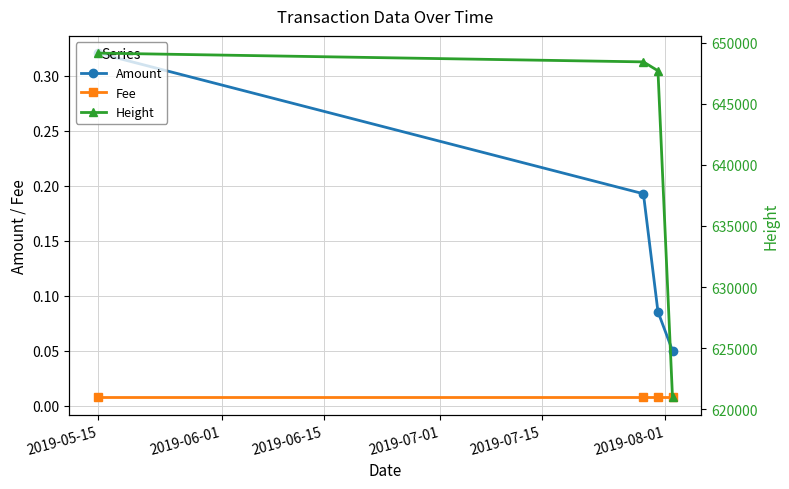

What is the difference between the maximum and second lowest values in the Height series?

1447.0